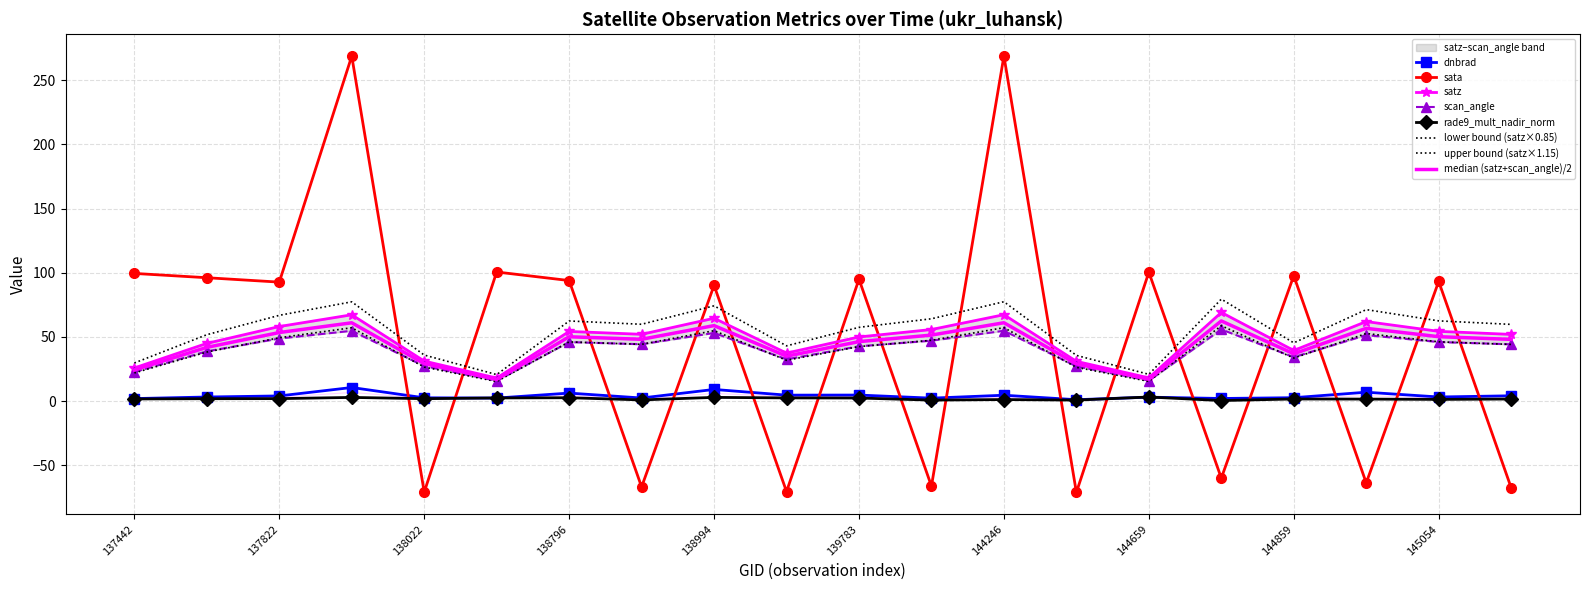

Which series has the widest spread of values?

sata